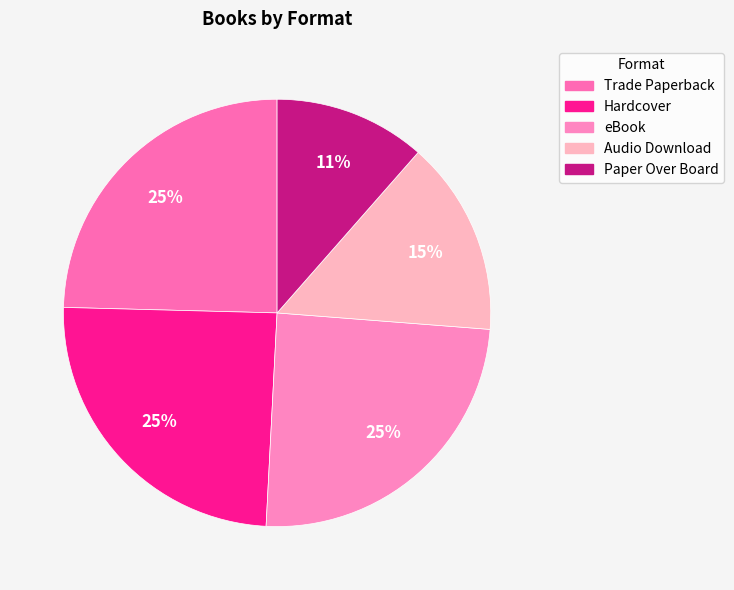

Combined, do Paper Over Board and Audio Download account for over 50%?

No